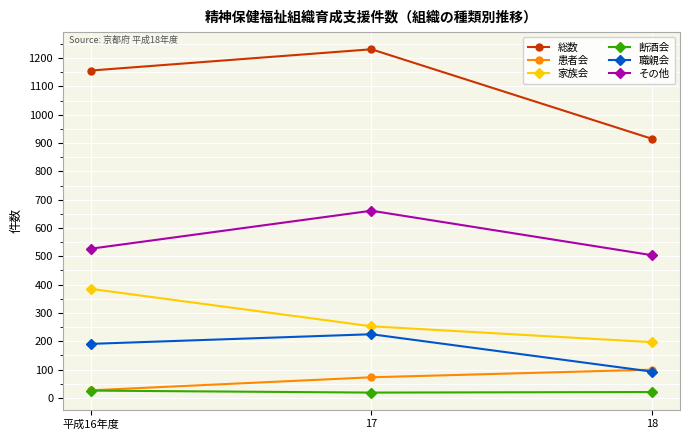

At how many categories does at least one series exceed 830?

3